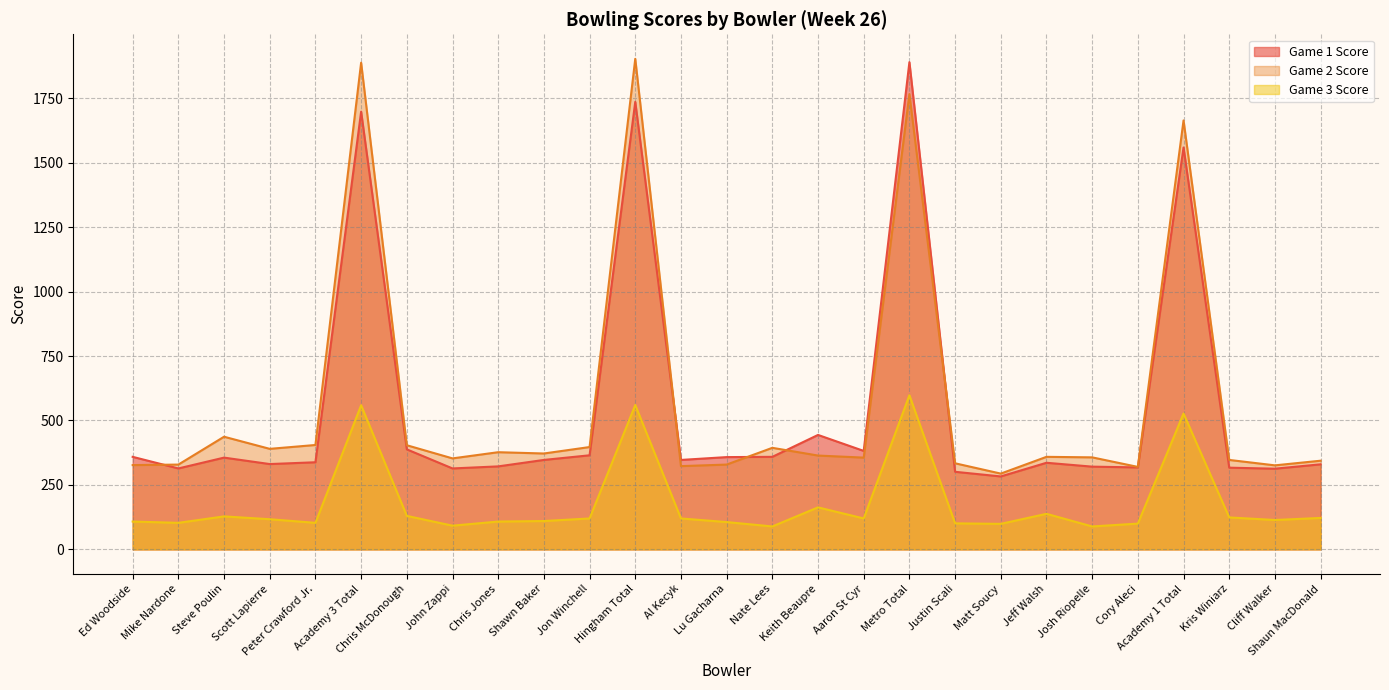

What position from the left is Al Kecyk?

13